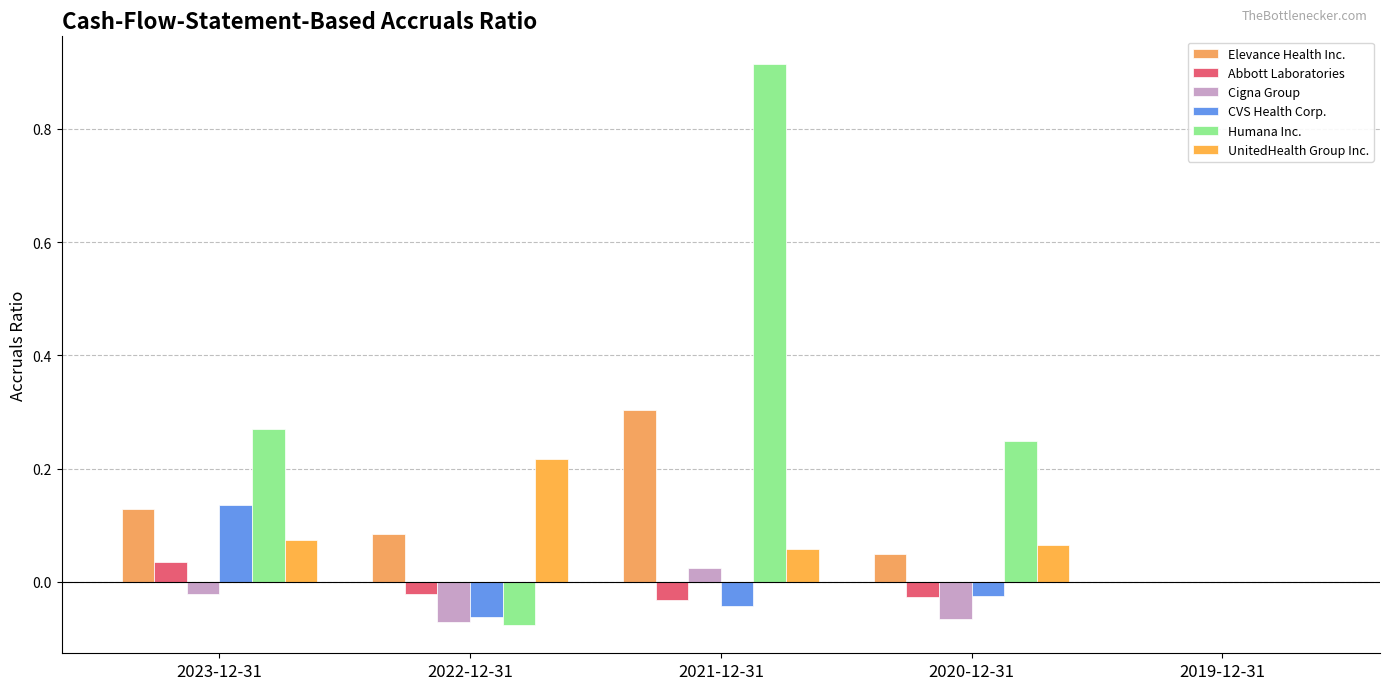

At how many categories does at least one series exceed 0?

4